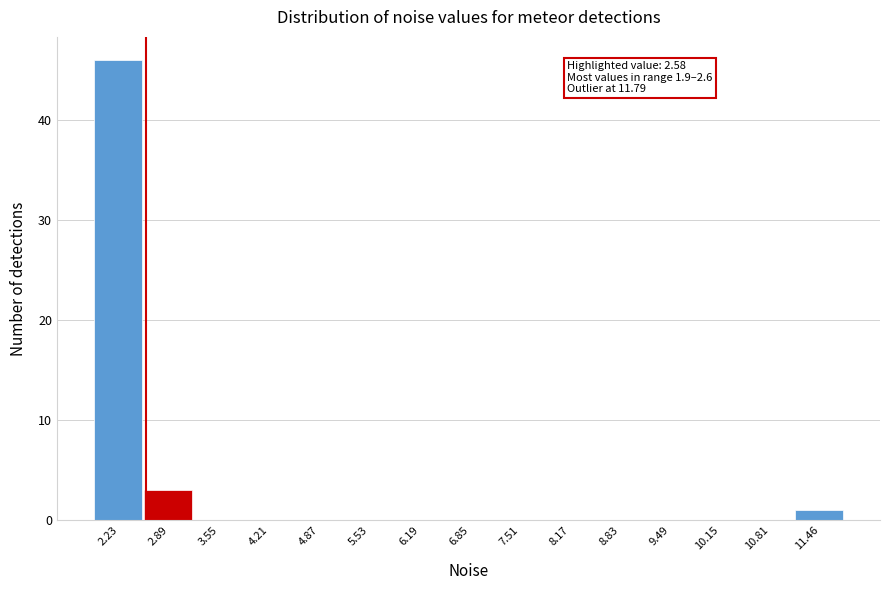

Over which range of the x-axis is the bar tallest?

1.9 to 2.6